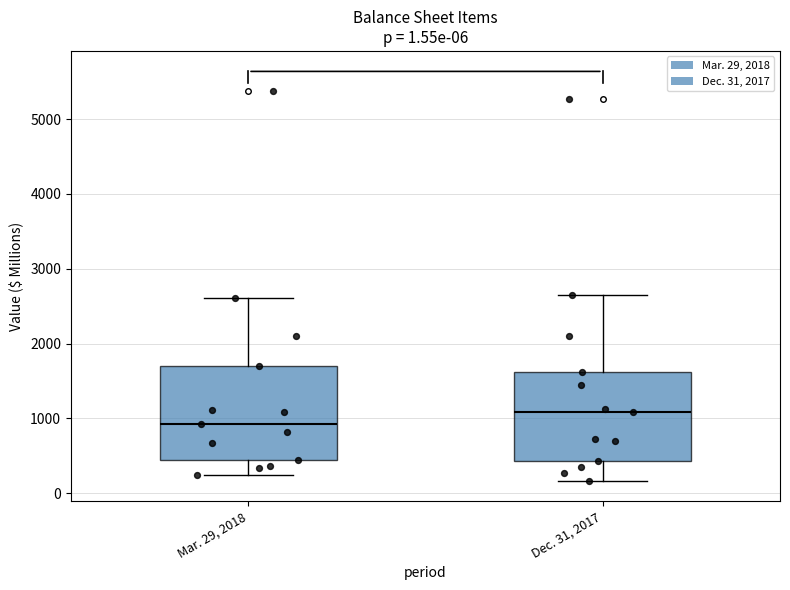

Which box has the highest median line?

Dec. 31, 2017